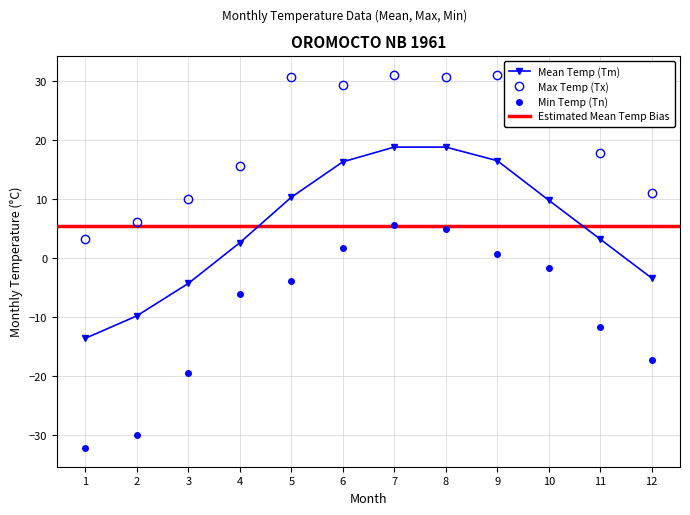

Which series has the largest total across all categories?

Tx